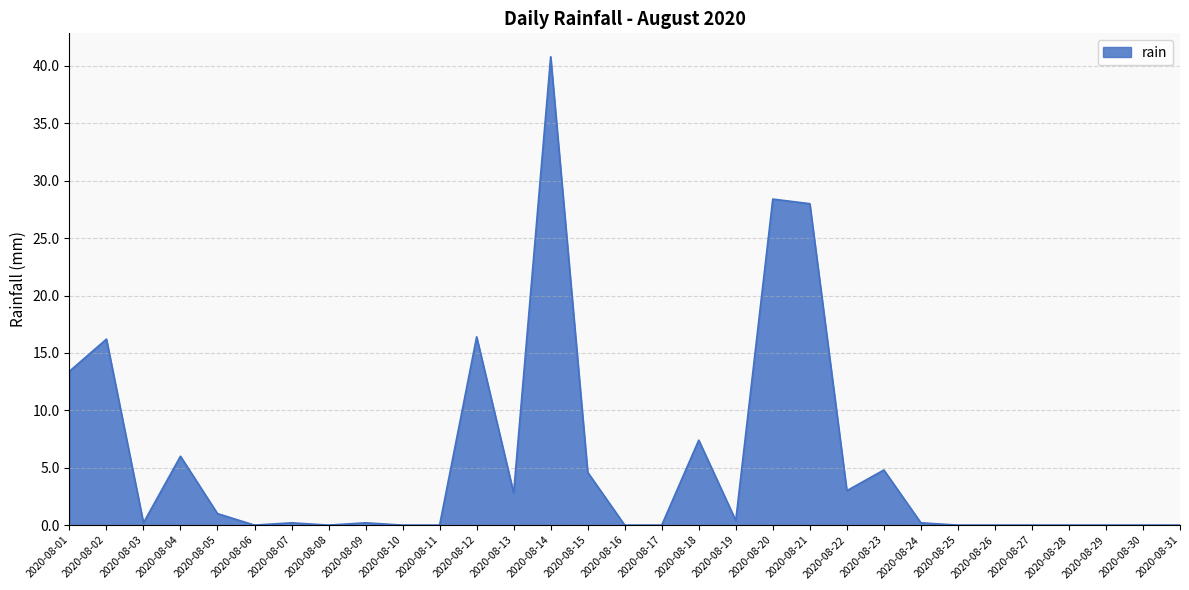

What is the greatest value displayed?

40.8